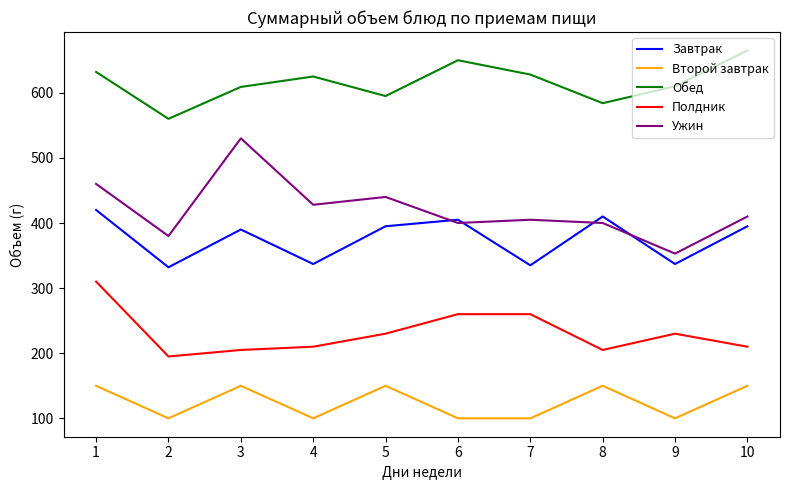

What is the maximum value shown in the chart?

665